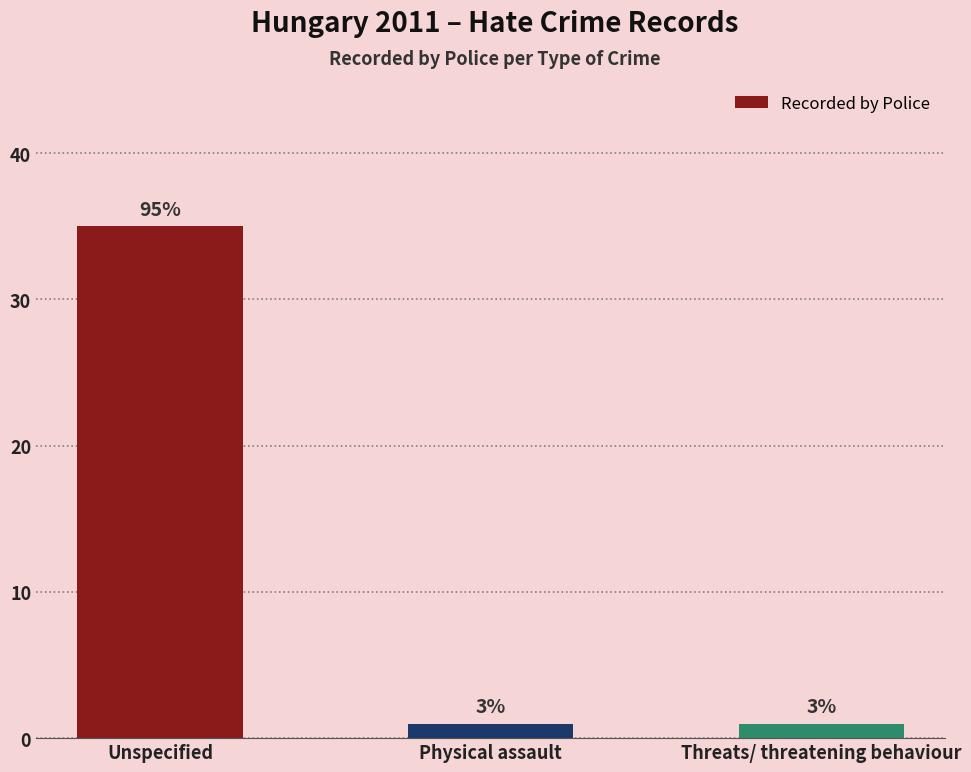

Are the bars horizontal?

No